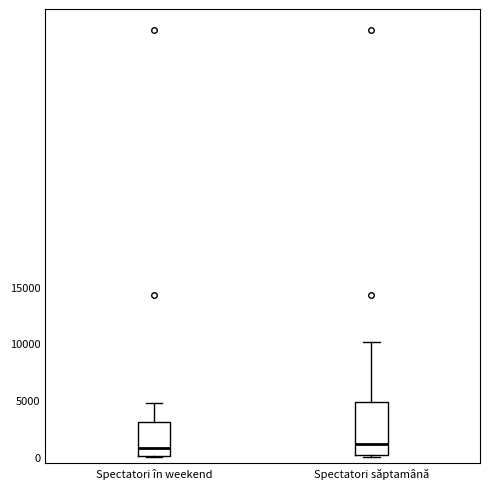

Reading left to right, read every box against the y-axis: the position of its median line, the range the box covers, and the ends of its whiskers. The values are not printed on the chart, so give them approximately, as read against the axis.

Spectatori în weekend: median 1000, box 0 to 3000, whiskers 0 to 5000
Spectatori săptamână: median 1000, box 0 to 5000, whiskers 0 (just below the box's lower edge) to 10000